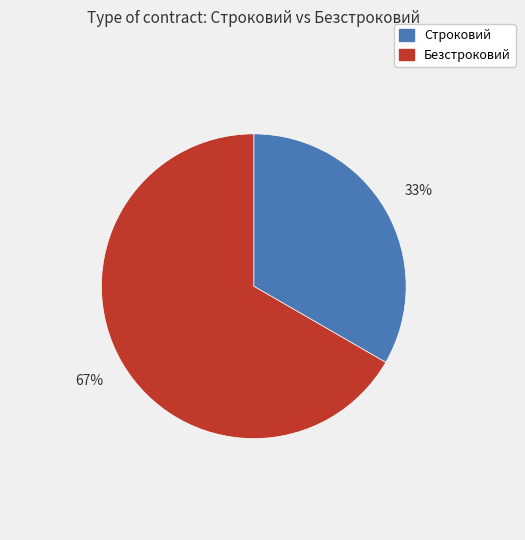

What is the ratio of the value at Безстроковий to the value at Строковий?

2.0